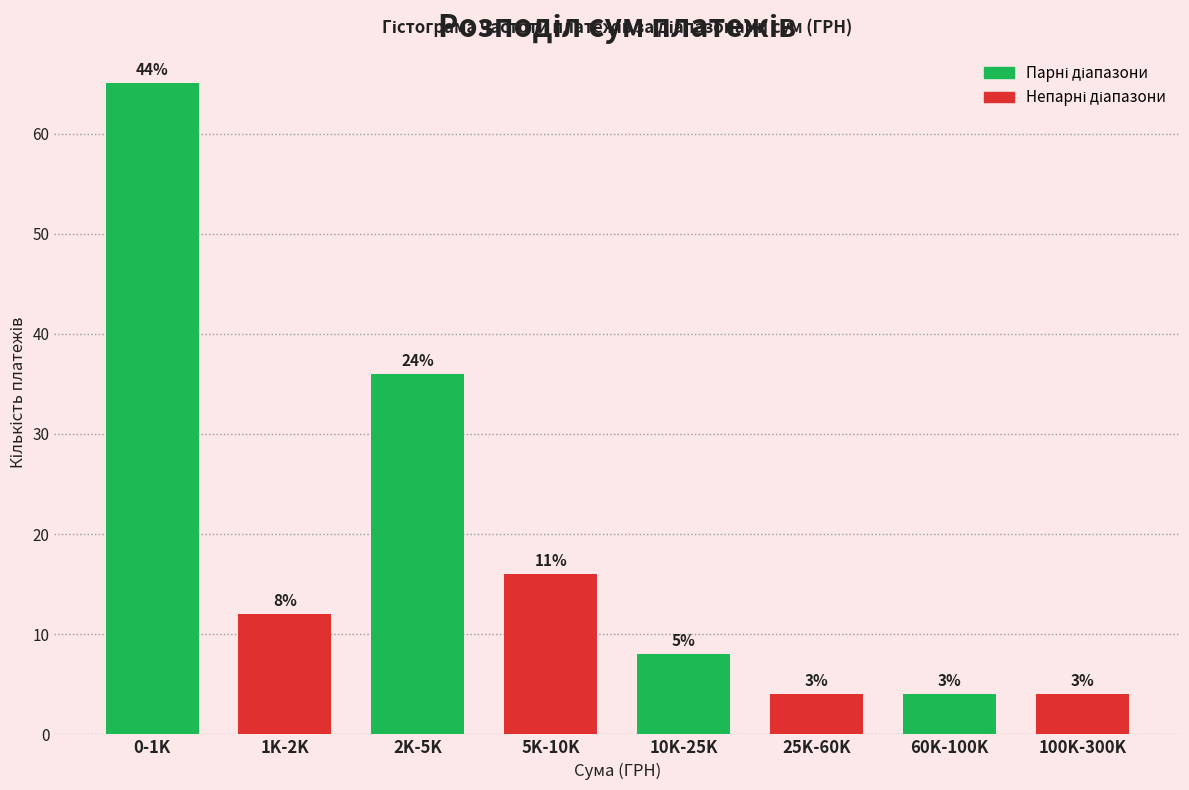

How many bars are there in total?

8